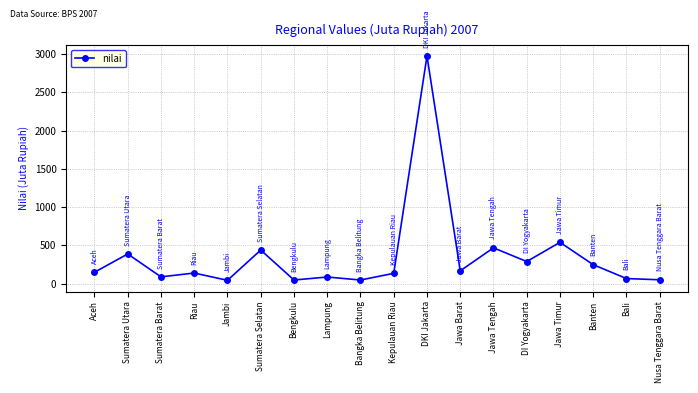

What is the sum of the values at DI Yogyakarta and Jawa Barat?

459